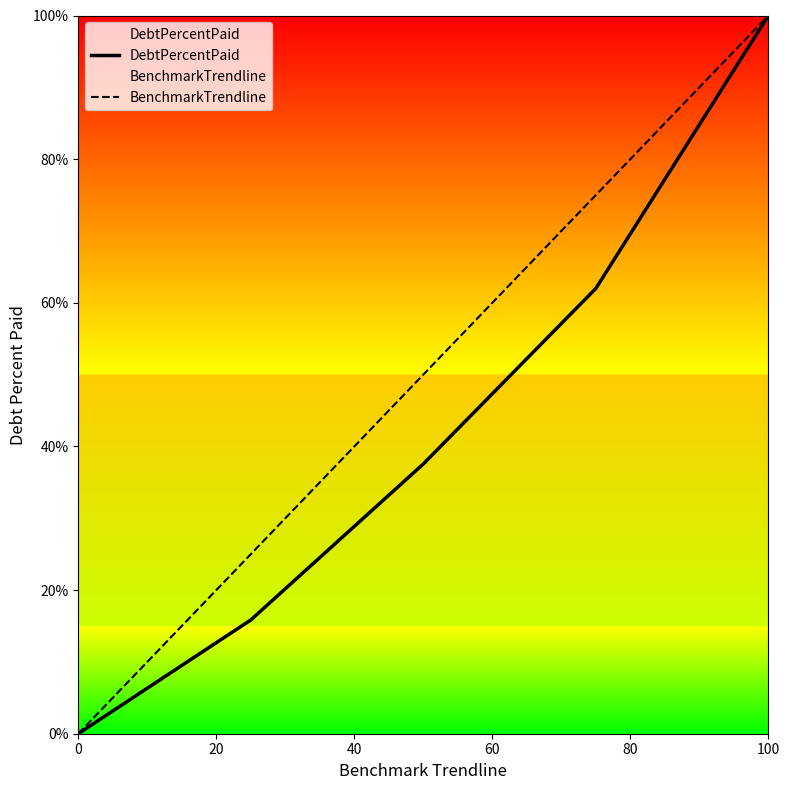

At which label does DebtPercentPaid reach its peak?

100